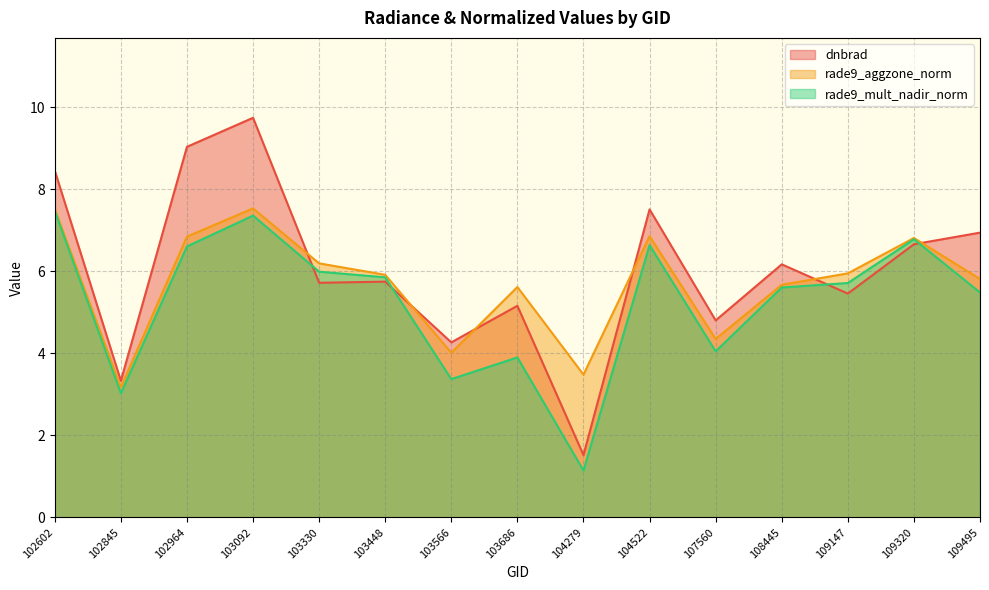

Is it true that dnbrad equals 7.5 at 104522?

True